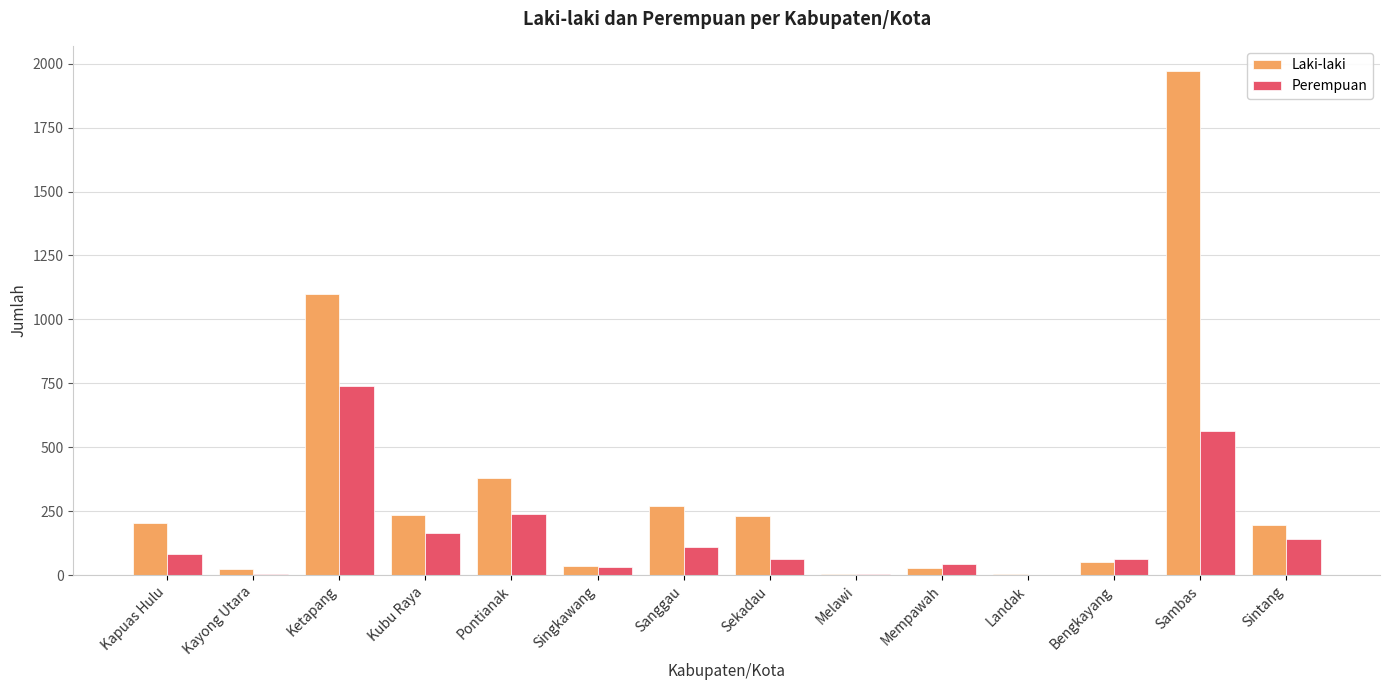

What is the sum of all Perempuan values?

2257